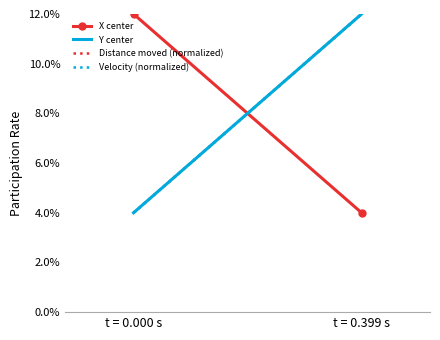

How many lines are shown in the chart?

4